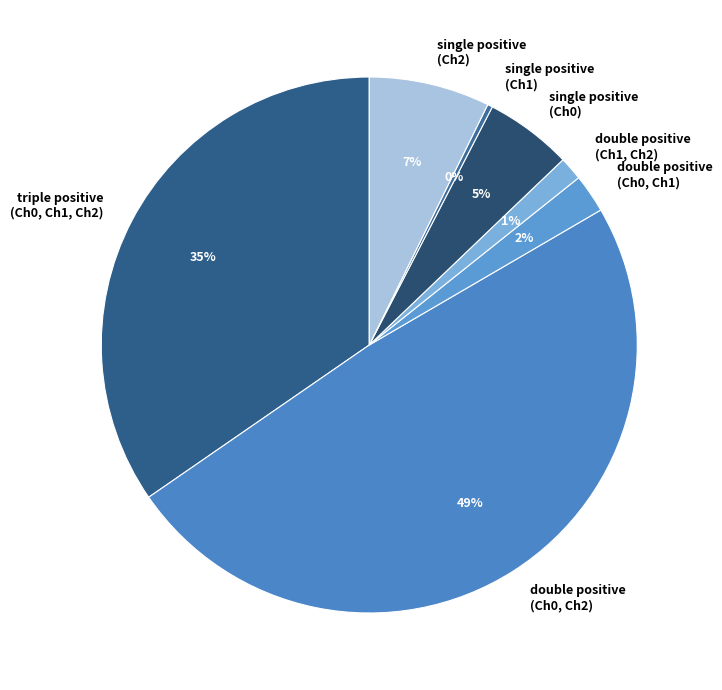

What percentage is the double positive (Ch0, Ch2) slice, to the nearest percent?

49%